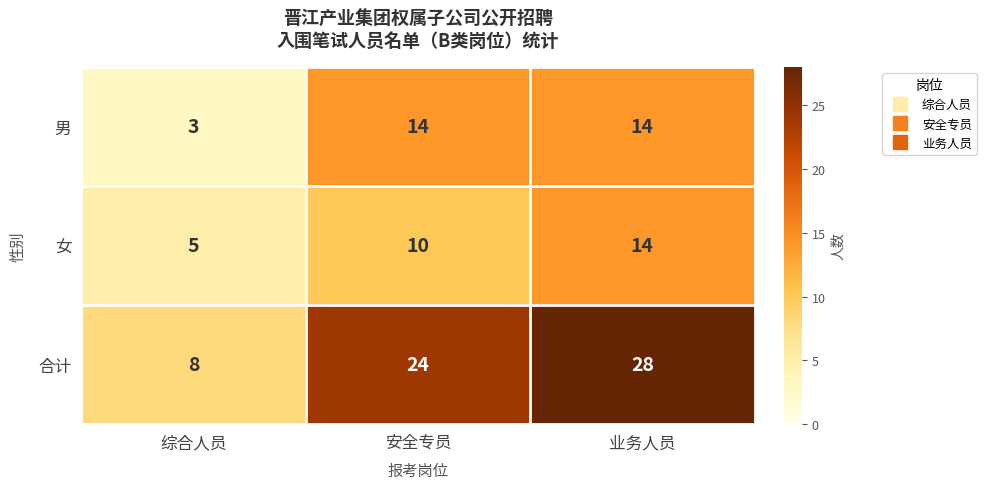

At 安全专员, list the series in order from smallest to largest.

女, 男, 合计